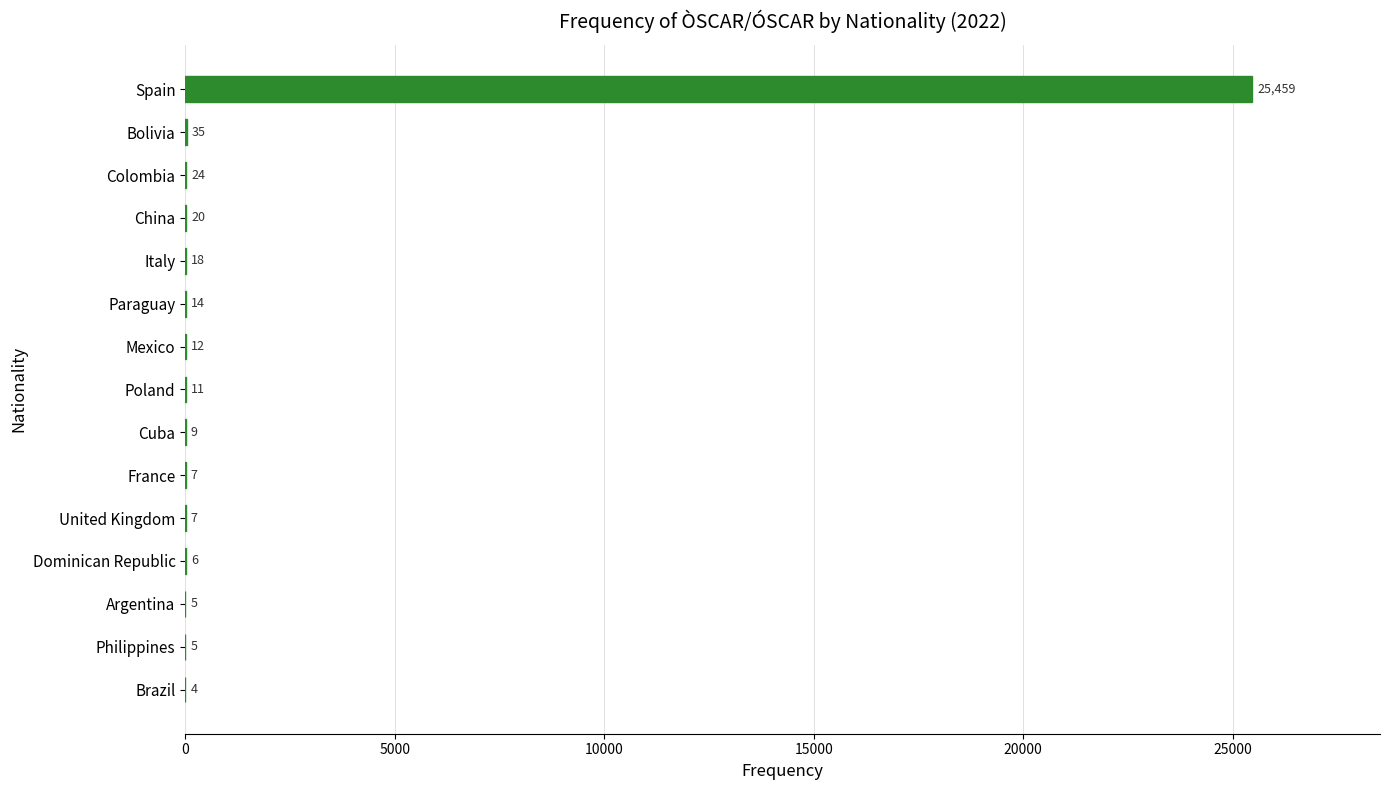

The chart shows a value of 5 at Philippines. True or false?

True